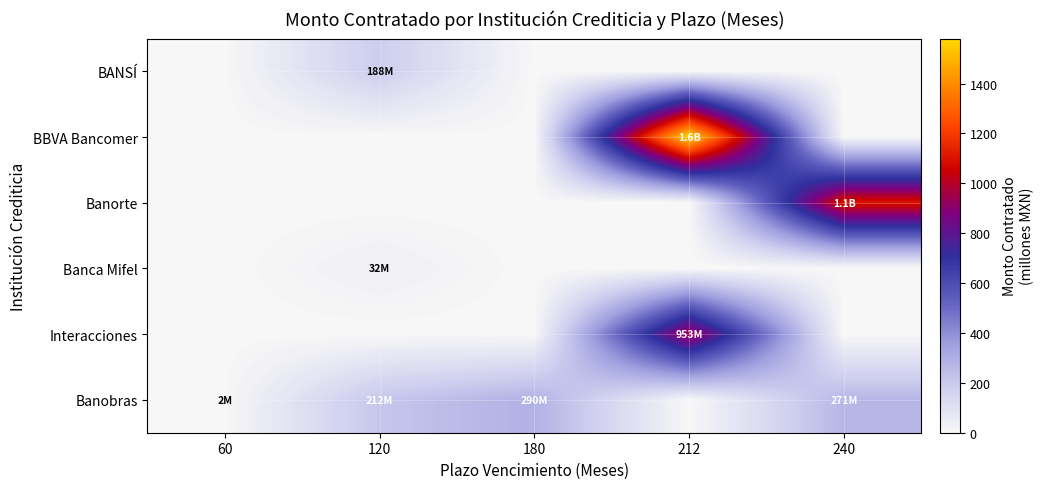

Count the number of data series in this chart.

6